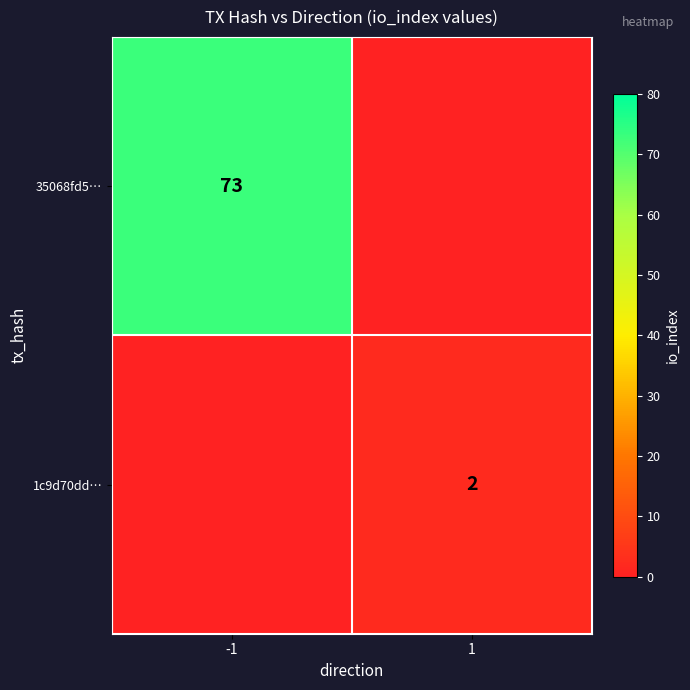

The value of 1c9d70dd… at 1 is 3. True or false?

False